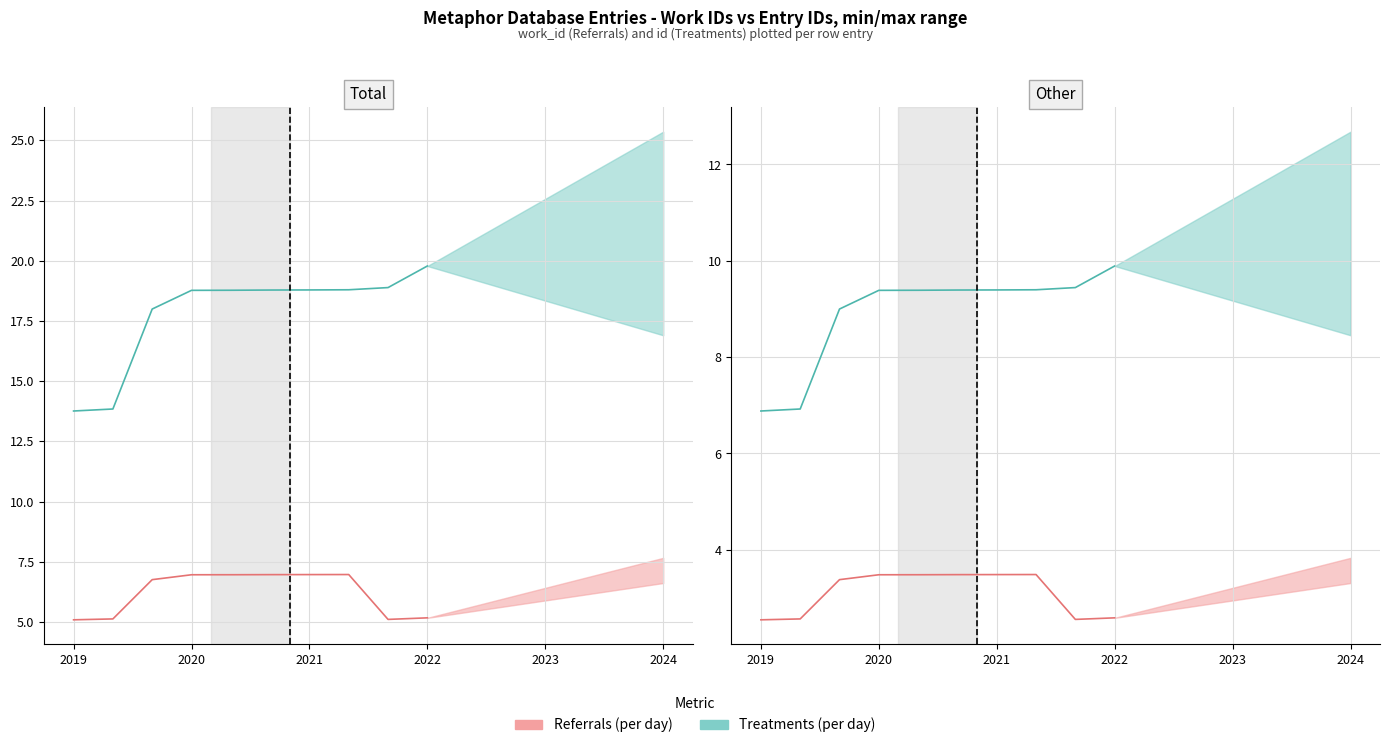

What is the label of the 5th point from the left?

2023